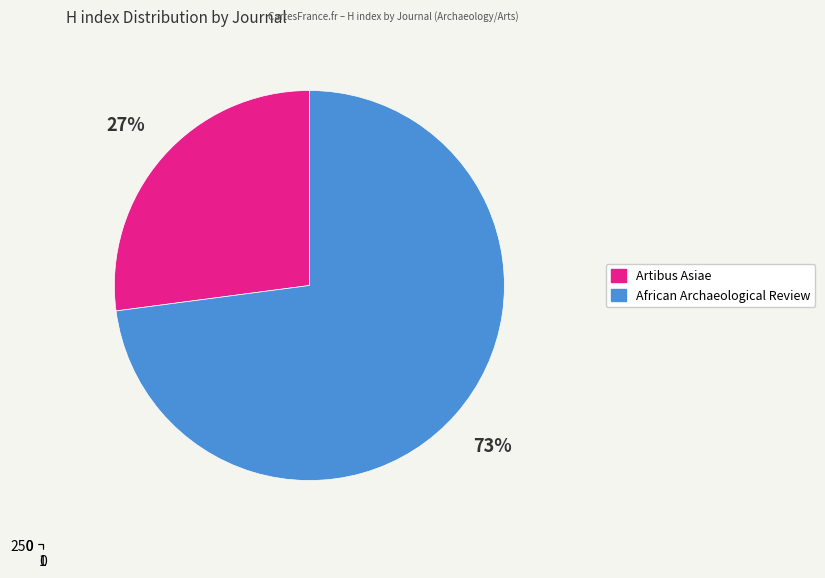

How many slices are in this pie chart?

2